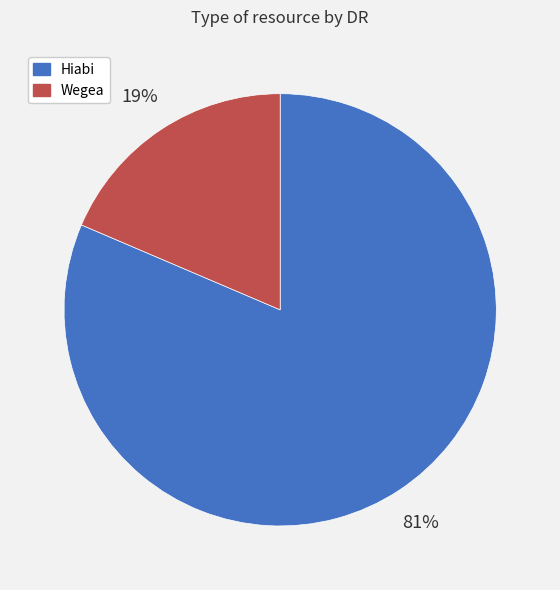

To the nearest percent, what percentage of the pie is Hiabi?

81%